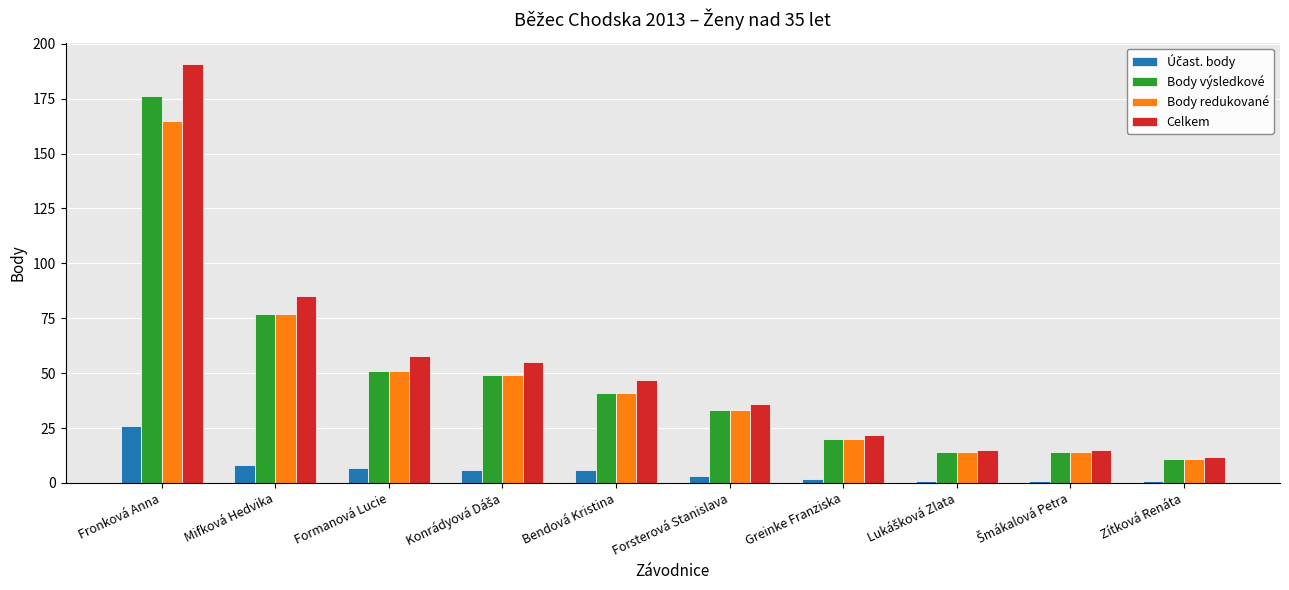

At which label is Body redukované closest to 88?

Mifková Hedvika